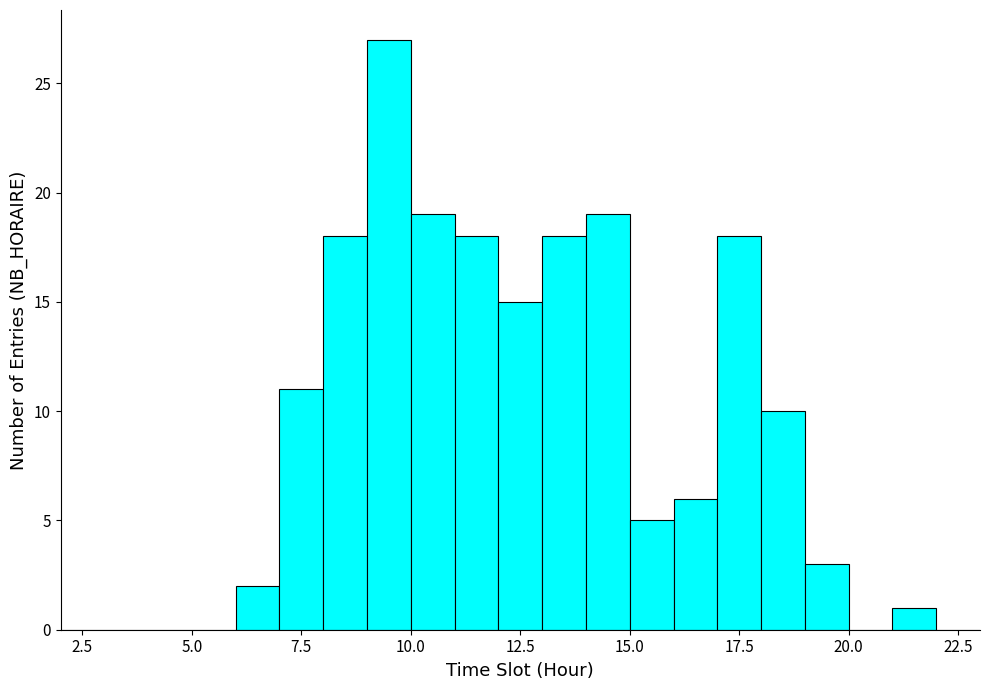

Read against the x-axis, roughly where is the centre of the tallest bar?

9.5